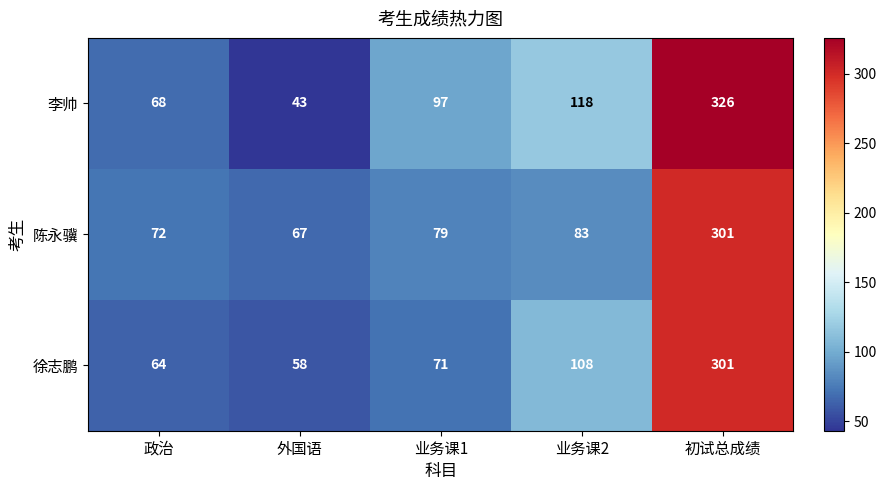

Read the 徐志鹏 value at 业务课2.

108